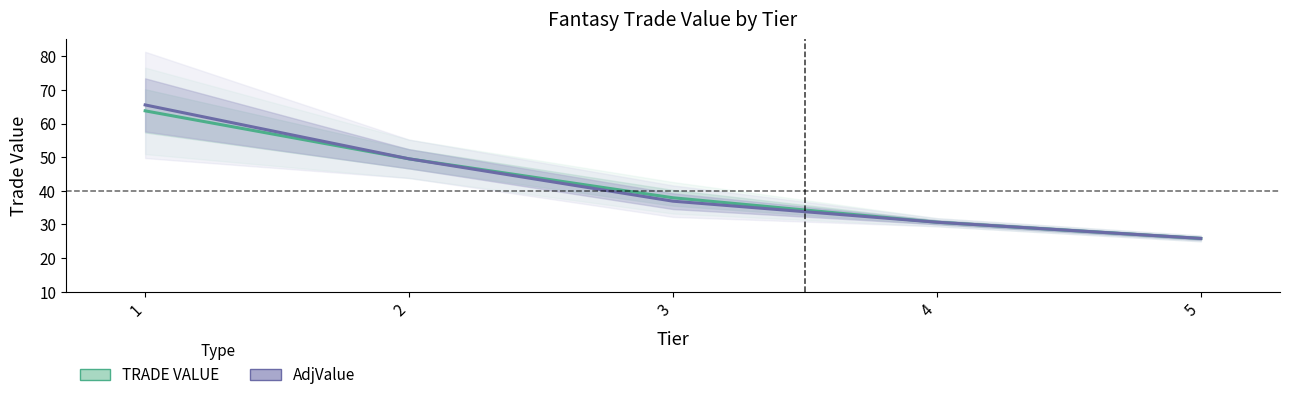

Which series has the largest total across all categories?

AdjValue